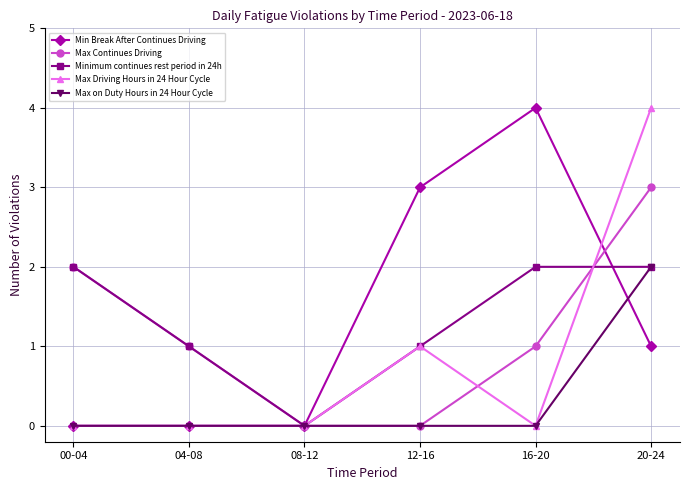

At which category is the sum across all series the highest?

20-24